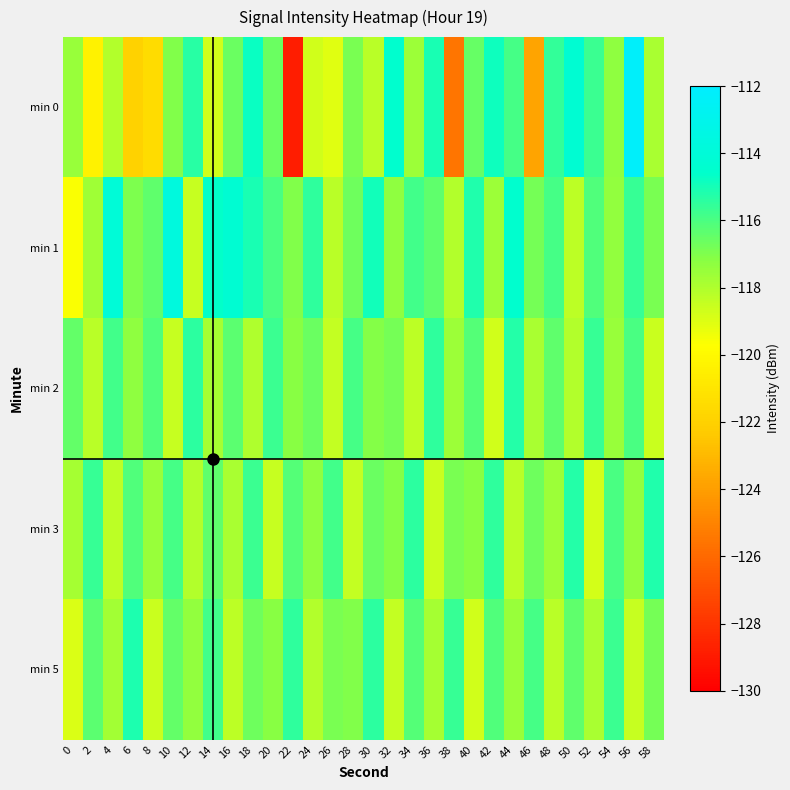

Reading left to right, extract all data points from this chart.

min 0: 0=-117.5	2=-120.4	4=-118.1	6=-121.9	8=-121.5	10=-117.0	12=-115.3	14=-118.7	16=-116.6	18=-114.8	20=-116.6	22=-128.8	24=-118.7	26=-119.1	28=-116.9	30=-118.2	32=-114.5	34=-117.6	36=-115.0	38=-125.6	40=-116.5	42=-114.8	44=-115.9	46=-123.8	48=-115.5	50=-114.3	52=-115.7	54=-117.3	56=-112.3	58=-117.8
min 1: 0=-119.7	2=-117.6	4=-114.0	6=-117.0	8=-116.4	10=-113.8	12=-118.5	14=-114.7	16=-114.3	18=-115.1	20=-116.0	22=-117.0	24=-115.5	26=-118.2	28=-116.7	30=-114.9	32=-117.3	34=-115.8	36=-116.4	38=-118.1	40=-115.2	42=-117.6	44=-114.5	46=-116.8	48=-115.9	50=-118.3	52=-116.1	54=-117.4	56=-115.6	58=-116.9
min 2: 0=-116.5	2=-118.2	4=-115.8	6=-117.3	8=-116.1	10=-118.5	12=-115.4	14=-117.8	16=-116.3	18=-118.0	20=-115.7	22=-117.2	24=-116.6	26=-118.4	28=-115.9	30=-117.1	32=-116.8	34=-118.3	36=-115.5	38=-117.6	40=-116.2	42=-118.7	44=-115.3	46=-117.9	48=-116.4	50=-118.1	52=-115.6	54=-117.5	56=-116.0	58=-118.6
min 3: 0=-117.8	2=-115.6	4=-118.3	6=-116.1	8=-117.5	10=-115.9	12=-118.1	14=-116.4	16=-117.9	18=-115.7	20=-118.5	22=-116.2	24=-117.3	26=-115.8	28=-118.4	30=-116.6	32=-117.1	34=-115.4	36=-118.6	38=-116.9	40=-117.2	42=-115.5	44=-118.2	46=-116.7	48=-117.6	50=-115.3	52=-118.8	54=-116.0	56=-117.4	58=-115.2
min 5: 0=-118.9	2=-116.3	4=-117.7	6=-115.1	8=-118.6	10=-116.5	12=-117.4	14=-115.8	16=-118.3	18=-116.7	20=-117.2	22=-115.5	24=-118.1	26=-116.9	28=-117.0	30=-115.4	32=-118.4	34=-116.2	36=-117.8	38=-115.6	40=-118.7	42=-116.1	44=-117.5	46=-115.9	48=-118.2	50=-116.4	52=-117.9	54=-115.7	56=-118.5	58=-116.8